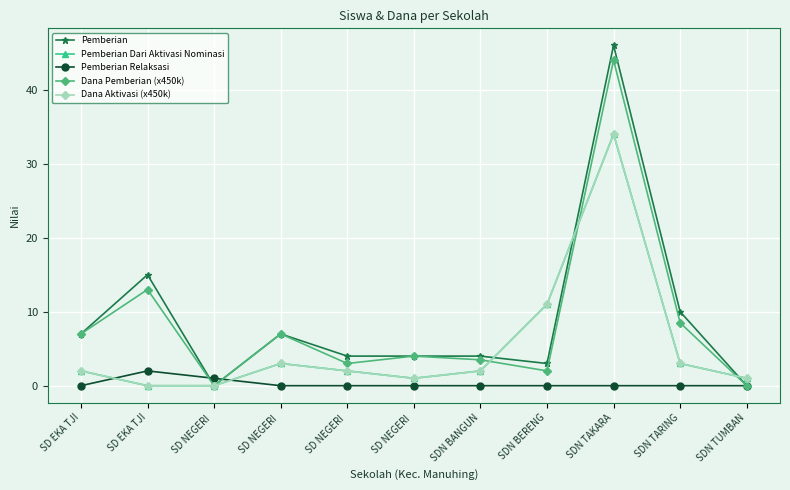

What is the difference between the Dana Pemberian (x450k) values at SDN BANGUN and SDN TARING?

5.0